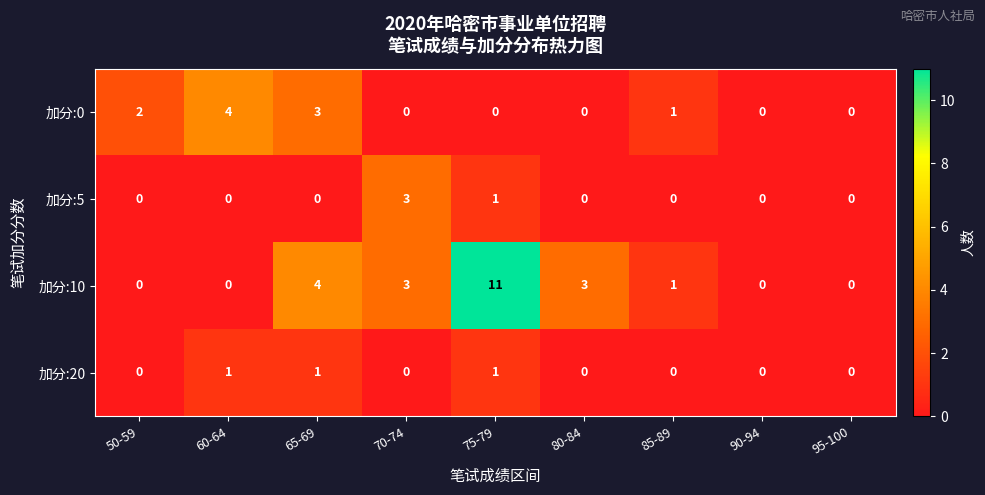

How many 加分:0 values are between 0 and 2?

7